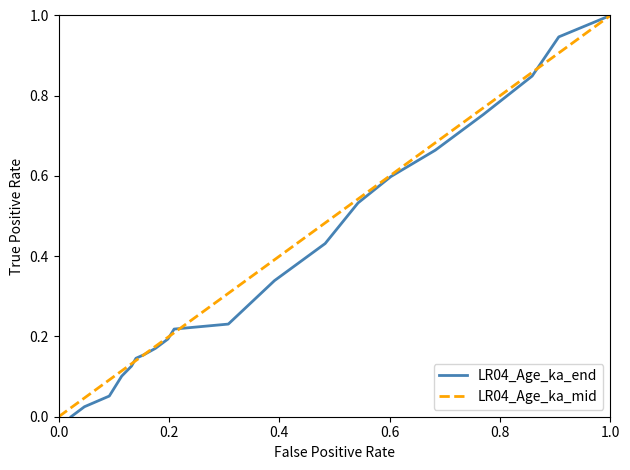

Which has a higher value, 0.2 or 0.4?

0.4